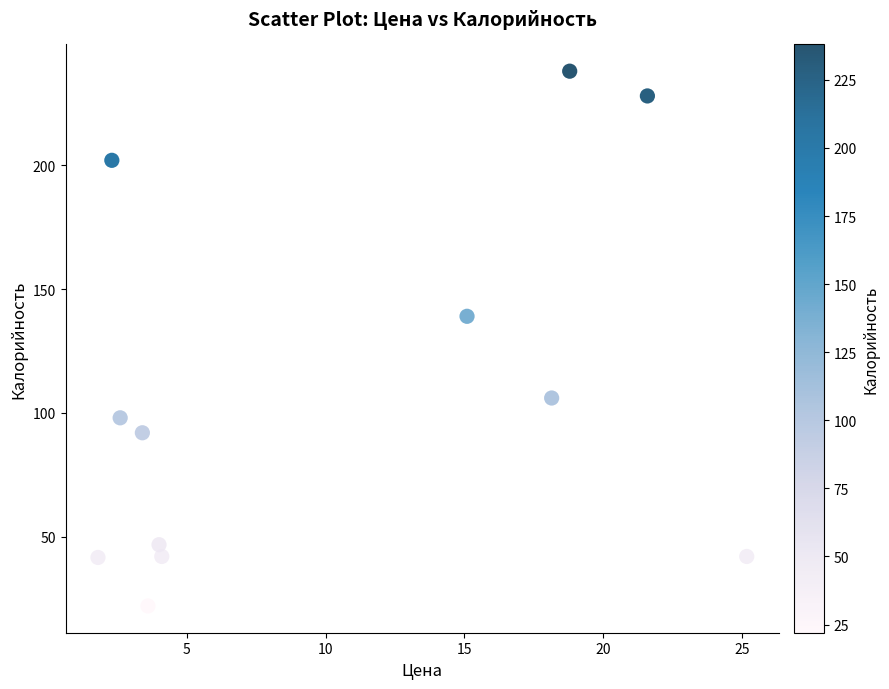

What Y value in the scatter plot is closest to 130?

139.0